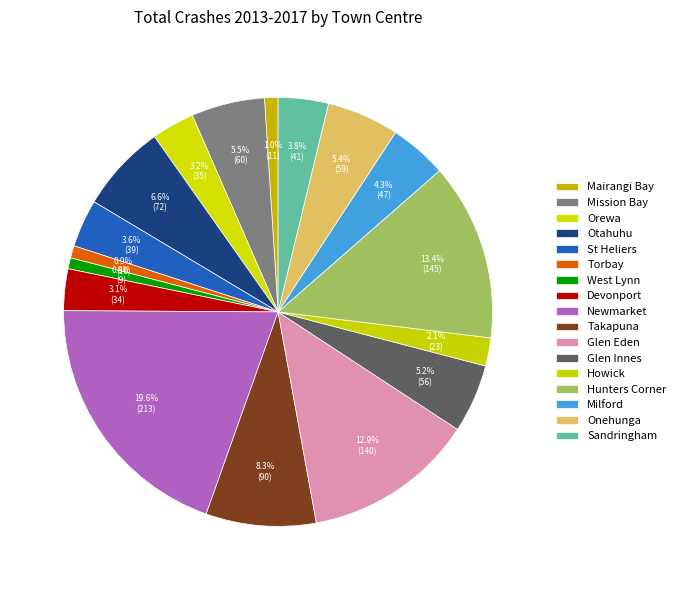

Is there a majority slice in this chart?

No